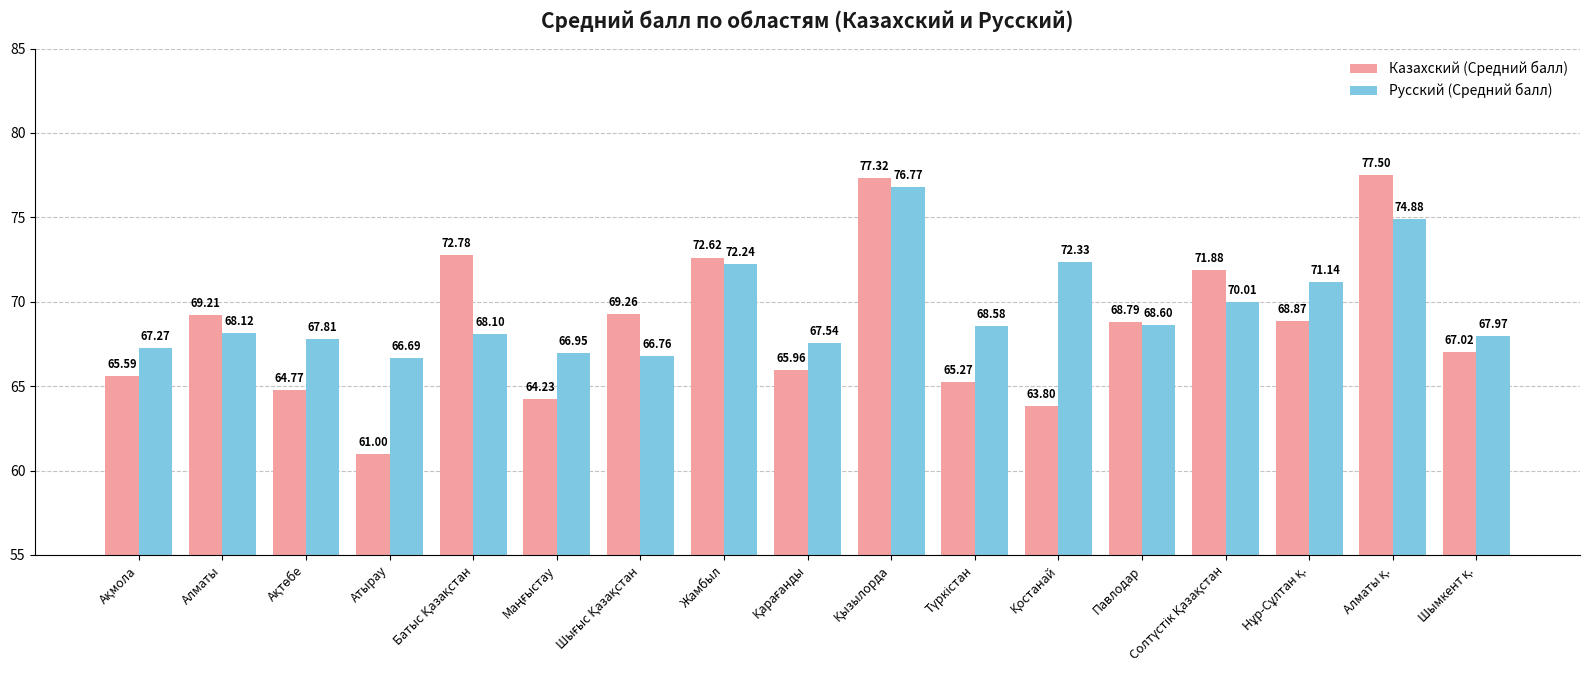

What is the average value of the Казахский (Средний балл) series?

68.6